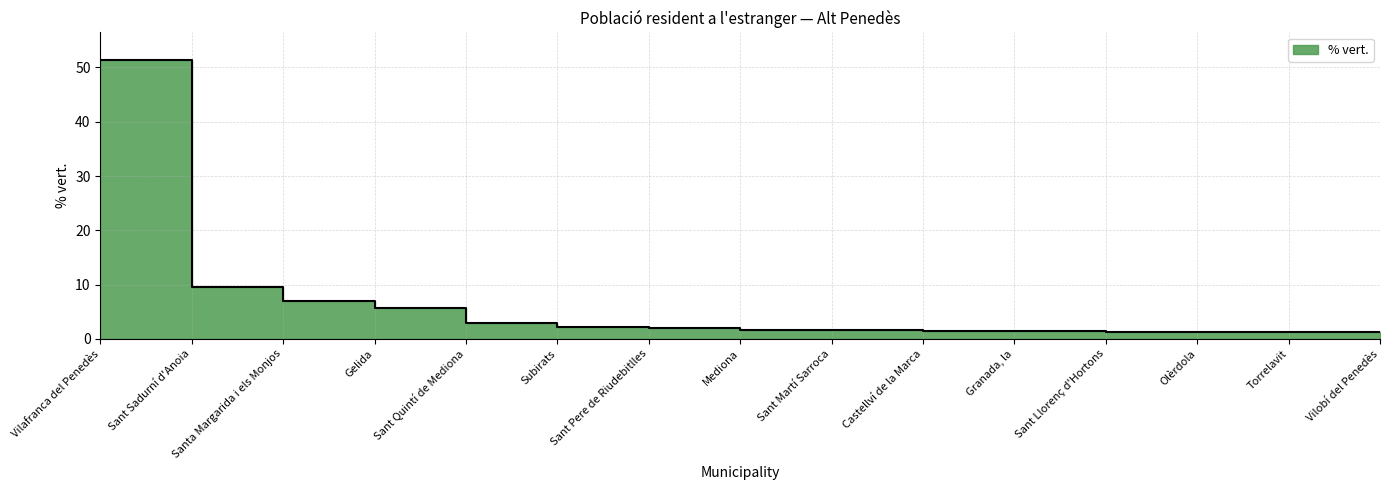

Reading right to left, list all the values displayed in this chart.

Vilobí del Penedès=1.2	Torrelavit=1.2	Olèrdola=1.3	Sant Llorenç d'Hortons=1.3	Granada, la=1.4	Castellví de la Marca=1.5	Sant Martí Sarroca=1.6	Mediona=1.6	Sant Pere de Riudebitlles=2.0	Subirats=2.2	Sant Quintí de Mediona=3.0	Gelida=5.7	Santa Margarida i els Monjos=7.0	Sant Sadurní d'Anoia=9.6	Vilafranca del Penedès=51.3